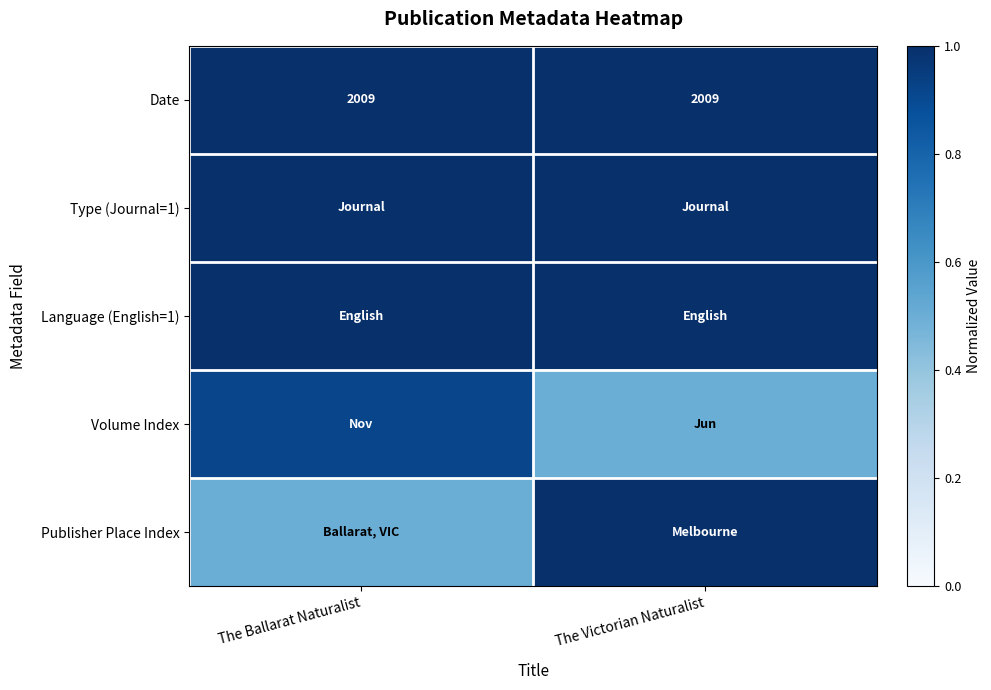

Which series has the largest total across all categories?

Date